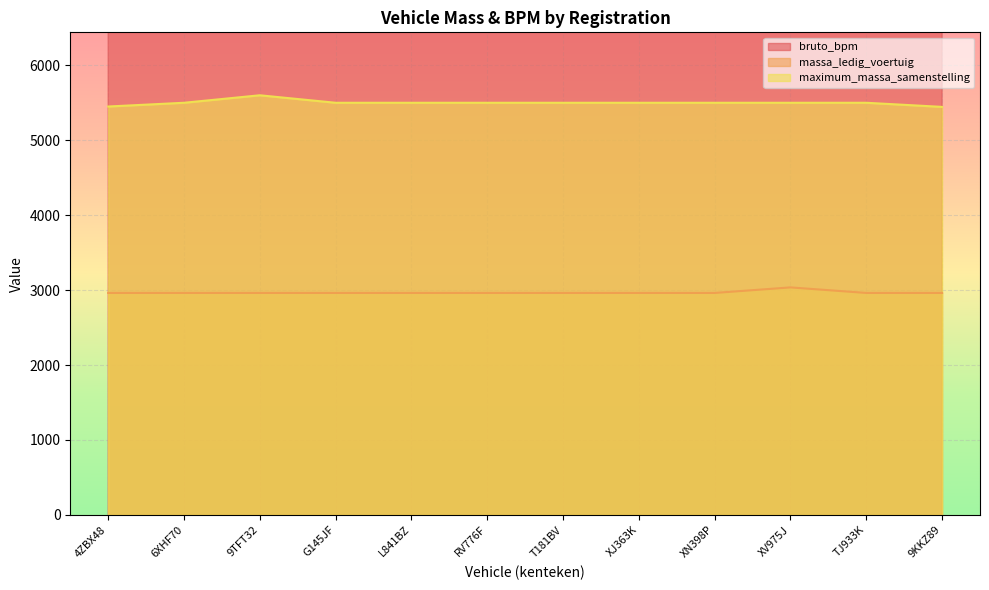

Rank the series by their average value, from highest to lowest.

bruto_bpm, maximum_massa_samenstelling, massa_ledig_voertuig